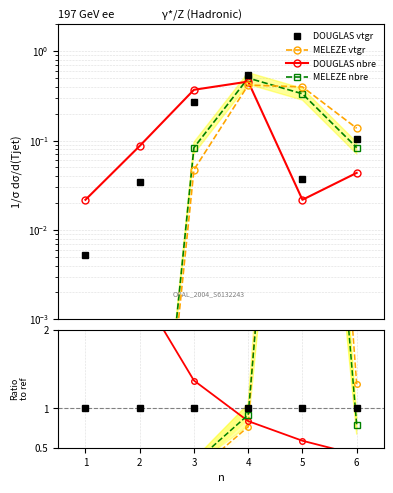

List the series in order of their peak value, lowest first.

MELEZE DU JAPON produit_vtgr, DOUGLAS produit_nbre, MELEZE DU JAPON produit_nbre, DOUGLAS produit_vtgr